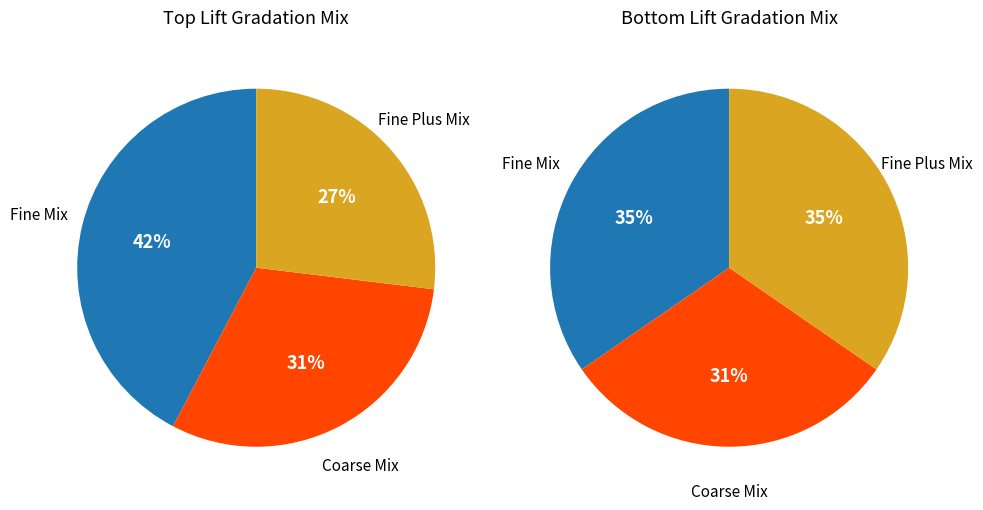

True or false: Fine Mix accounts for 38% of the total.

True